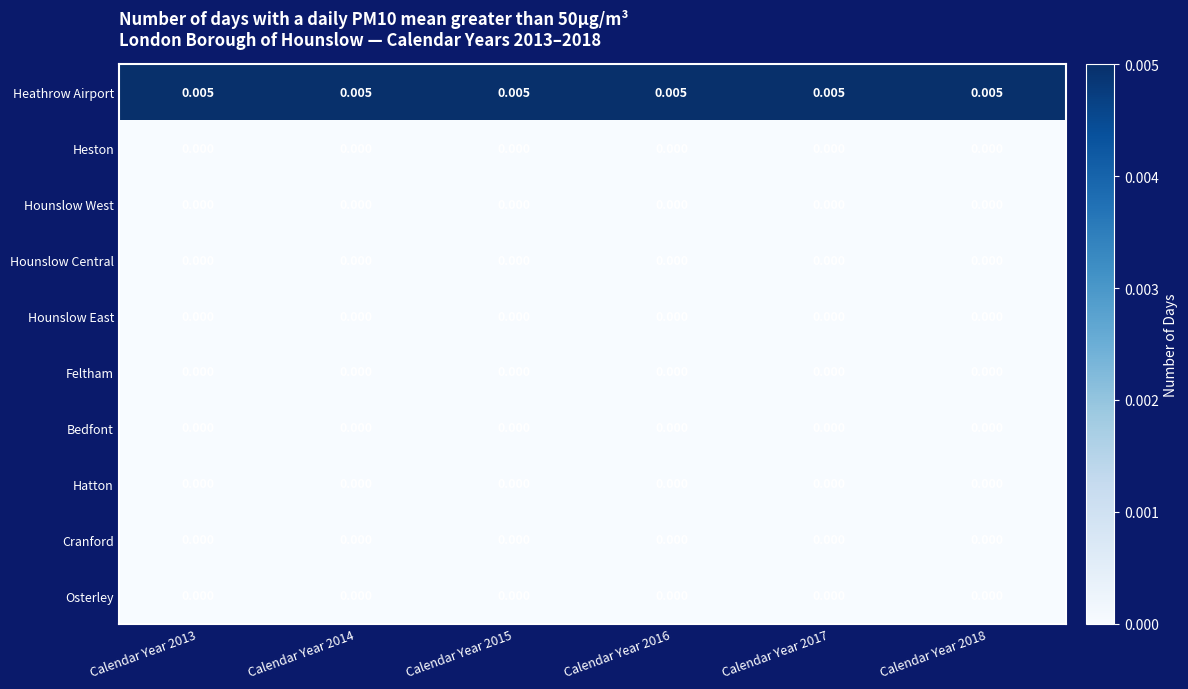

Which series has the largest total across all categories?

Heathrow Airport